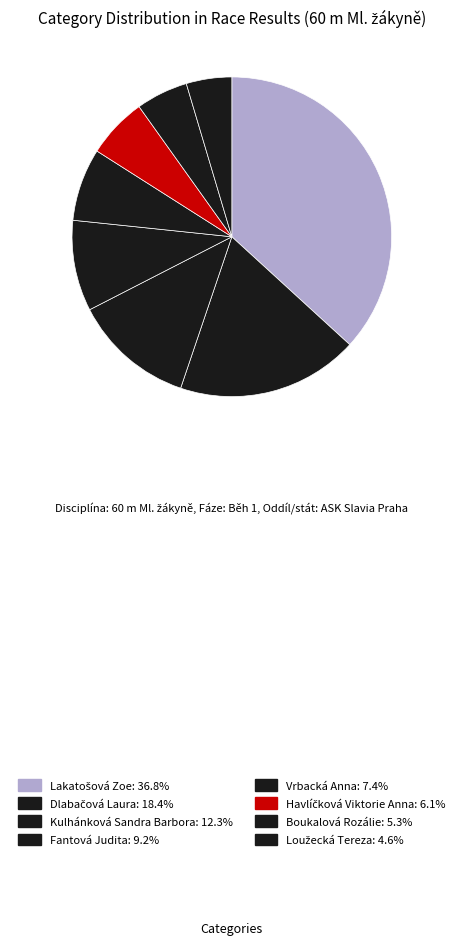

How many slices are in this pie chart?

8